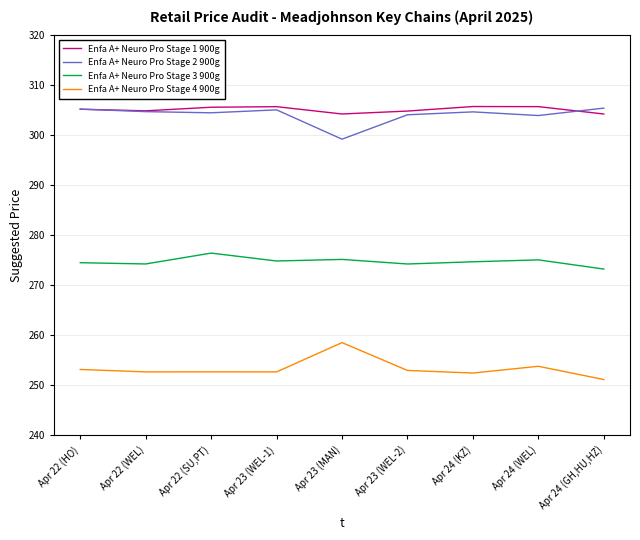

At which label does Enfa A+ Neuro Pro Stage 2 900g first exceed 304?

Apr 22 (HO)